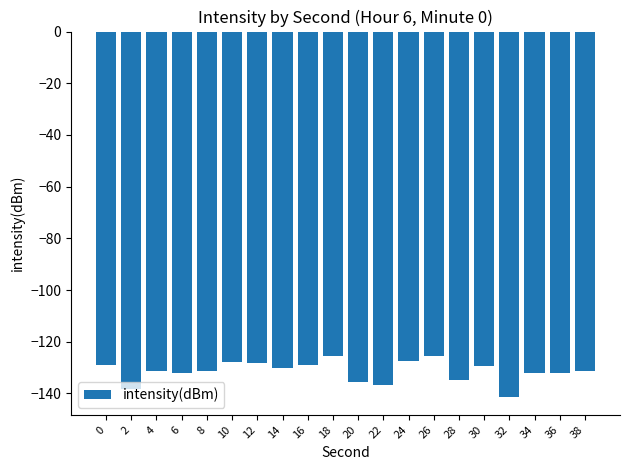

How many data points are less than -131?

11